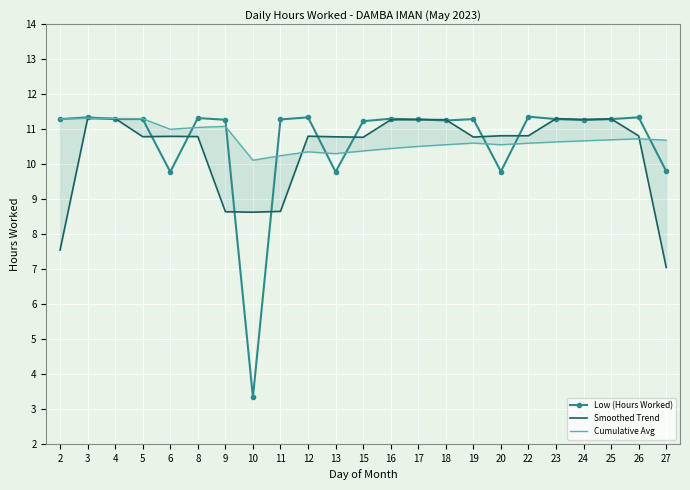

At which label is Low (Hours Worked) closest to 7?

6